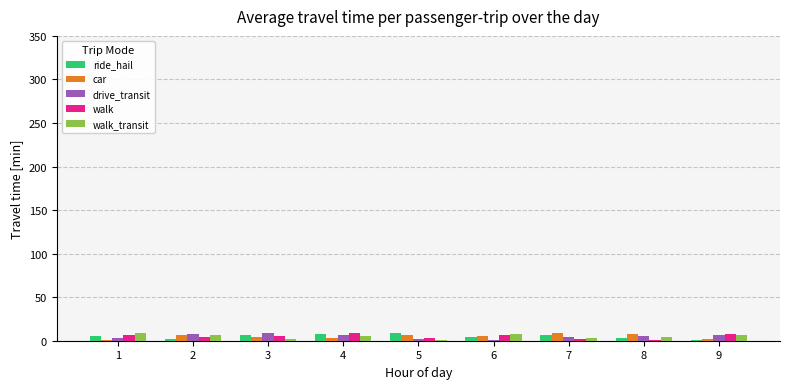

Is the value of walk_transit at 5 greater than the value of walk at 4?

No